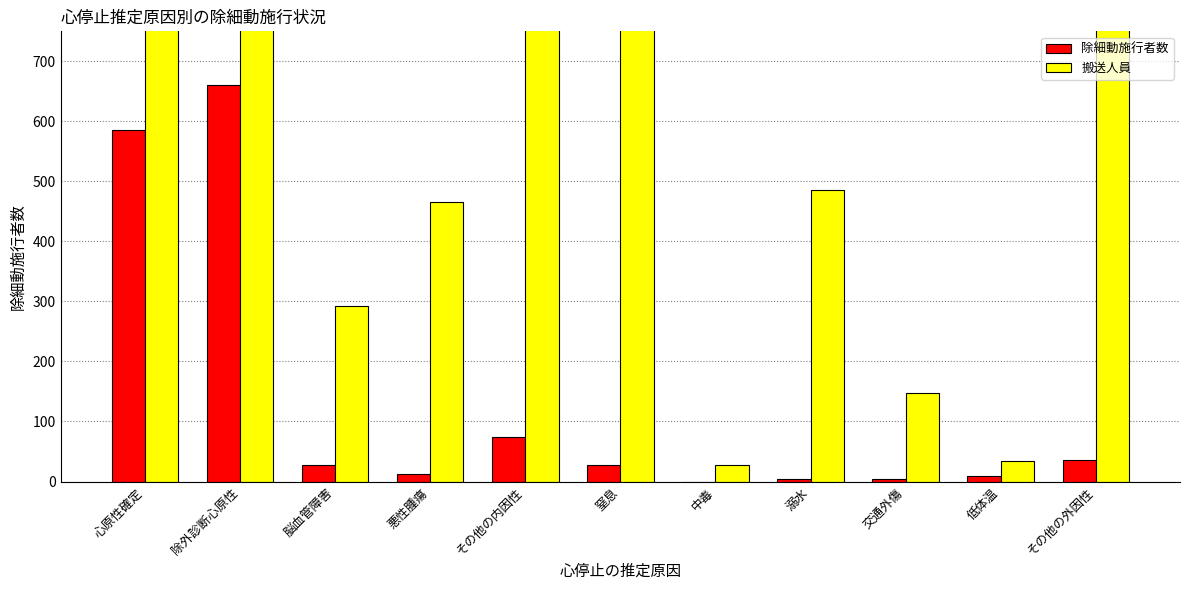

Count the number of data series in this chart.

2